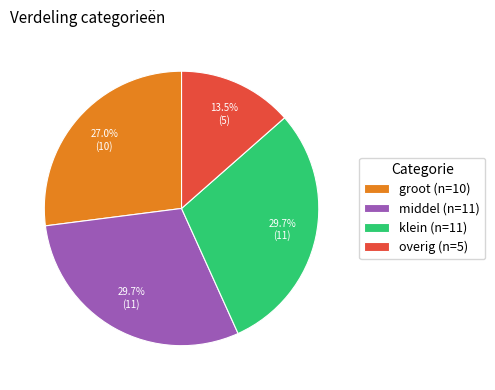

Which has a higher value, klein (n=11) or overig (n=5)?

klein (n=11)